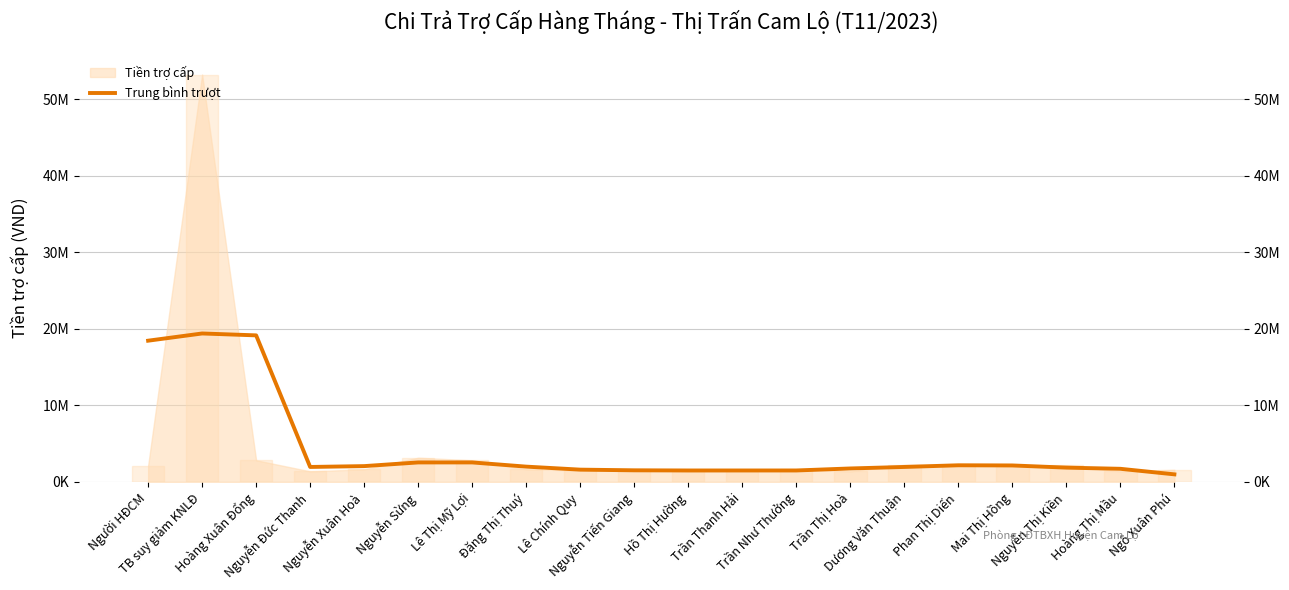

Which has a higher value, Ngô Xuân Phú or Người HĐCM?

Người HĐCM